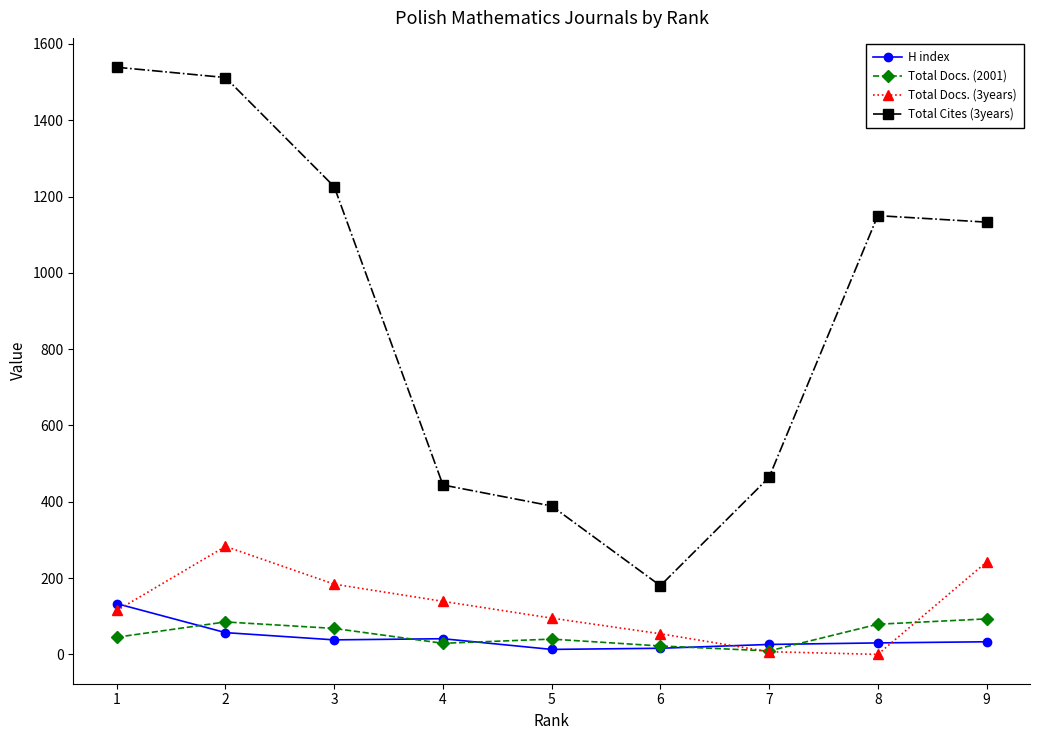

True or false: Total Docs. (2001) has more than 2 interior local peaks.

False